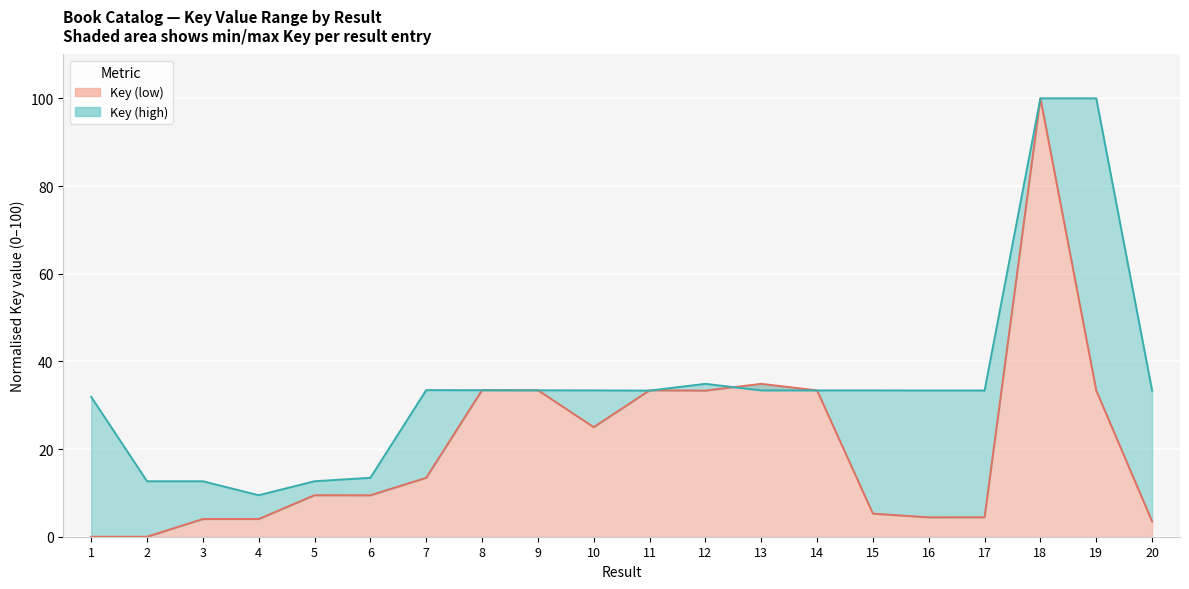

How many values in the Key (high) series exceed 33?

14